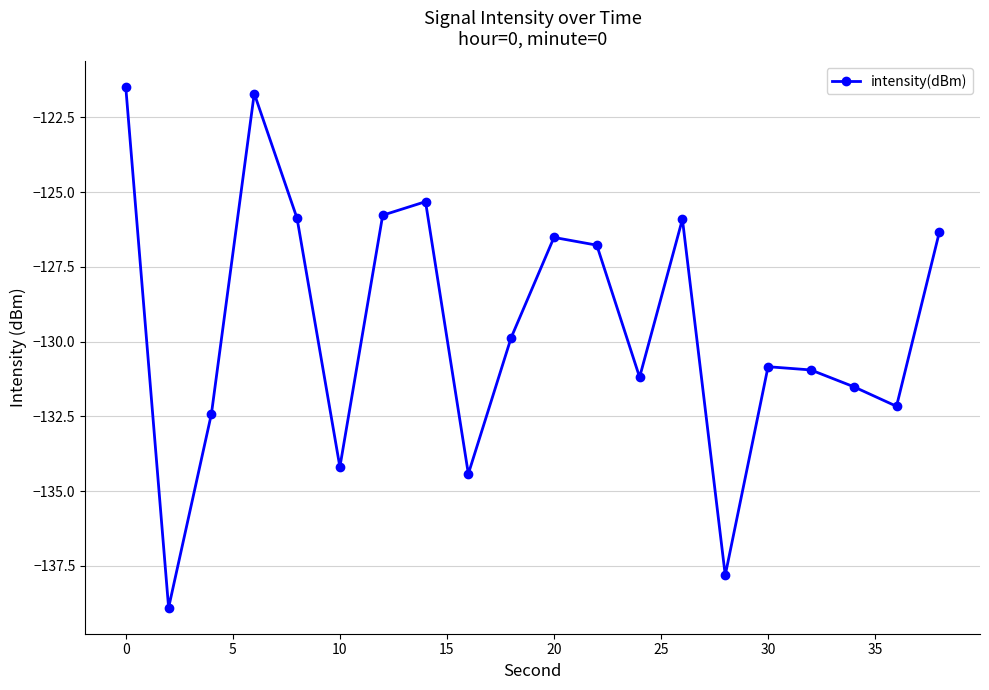

Count the number of values greater than -129.

9